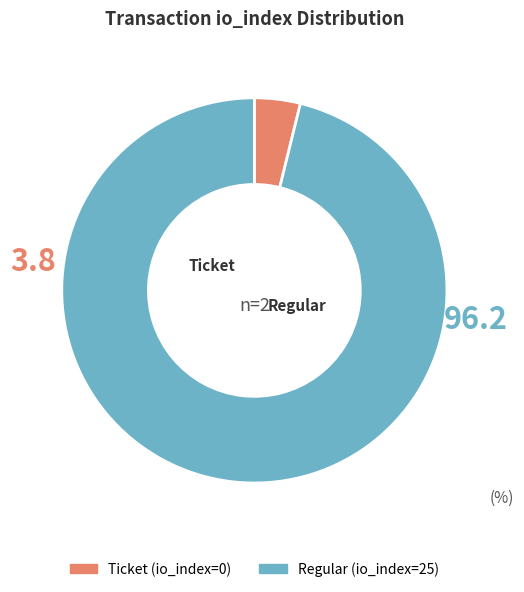

Which slice is the smallest?

Ticket (io_index=0)